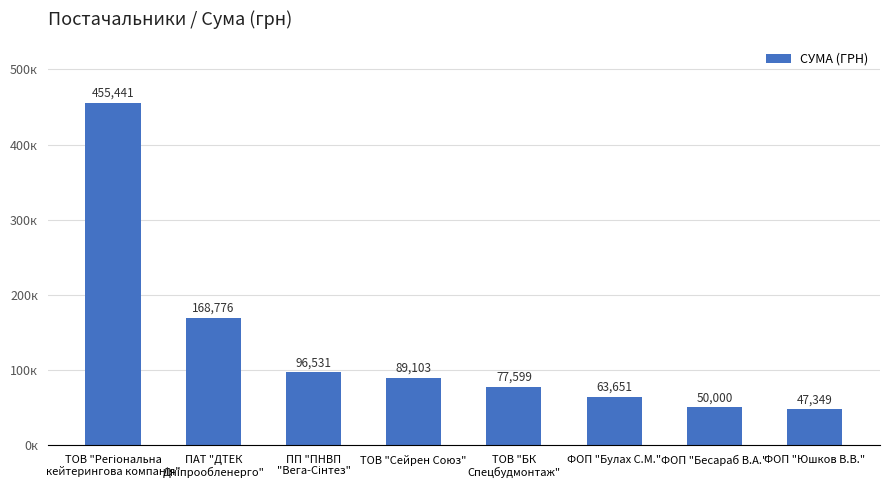

How many categories are shown in the chart?

8